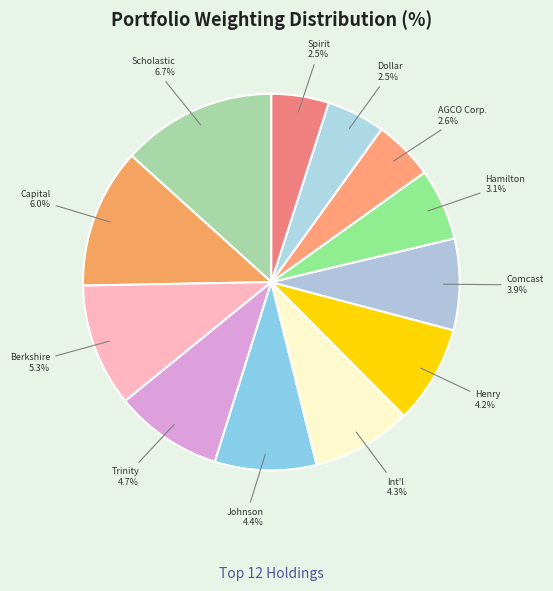

Approximately how many times larger is the value at Dollar Tree Inc. compared to Berkshire Hathaway Inc. Del?

0.5